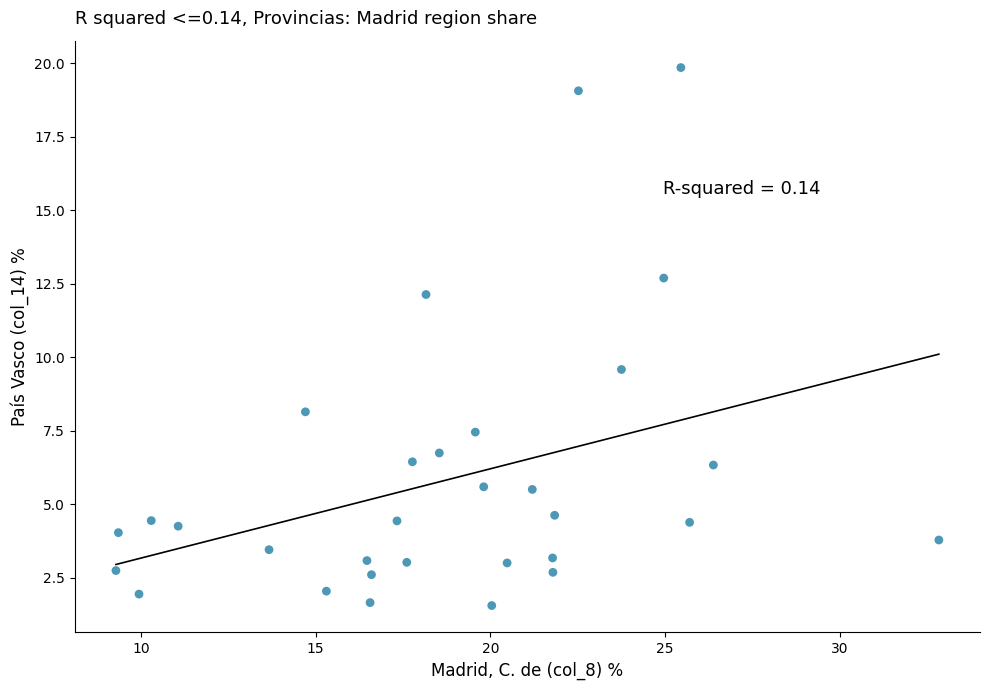

What Y value in the scatter plot is closest to 10?

9.6